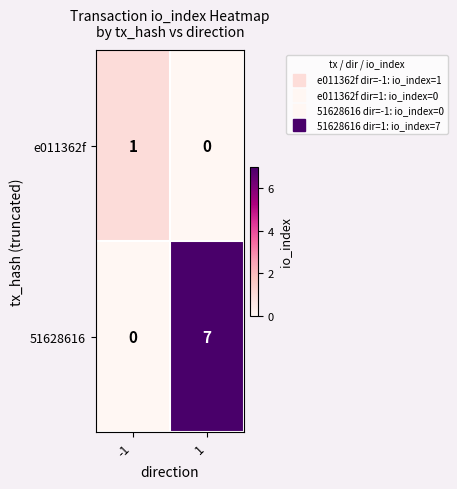

Reading left to right, extract all data points from this chart.

e011362f: -1=1	1=0
51628616: -1=0	1=7